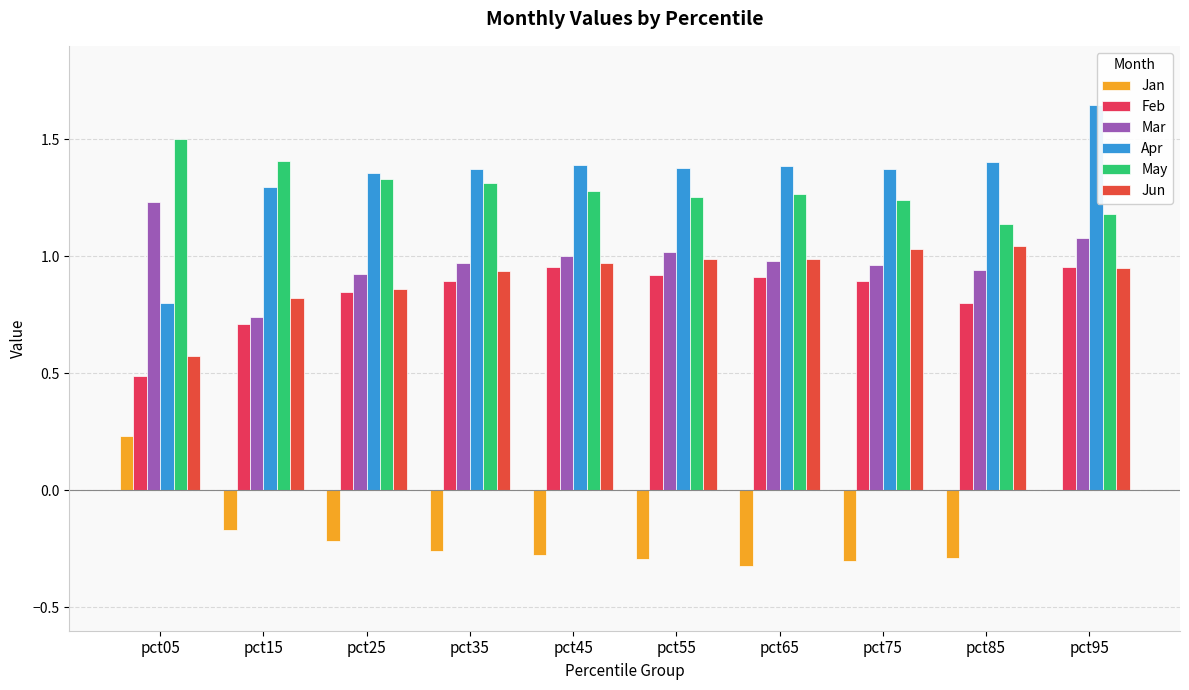

How many data points does each series have?

10